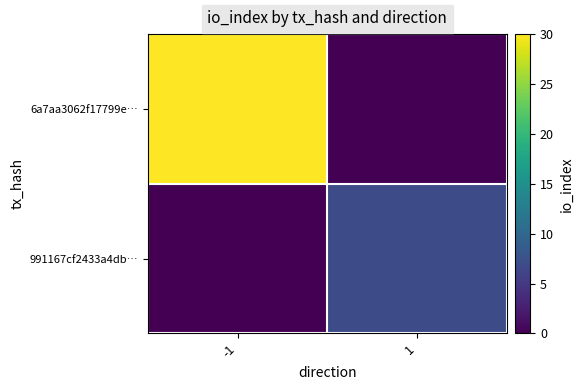

Which label corresponds to the smallest value in the chart?

1